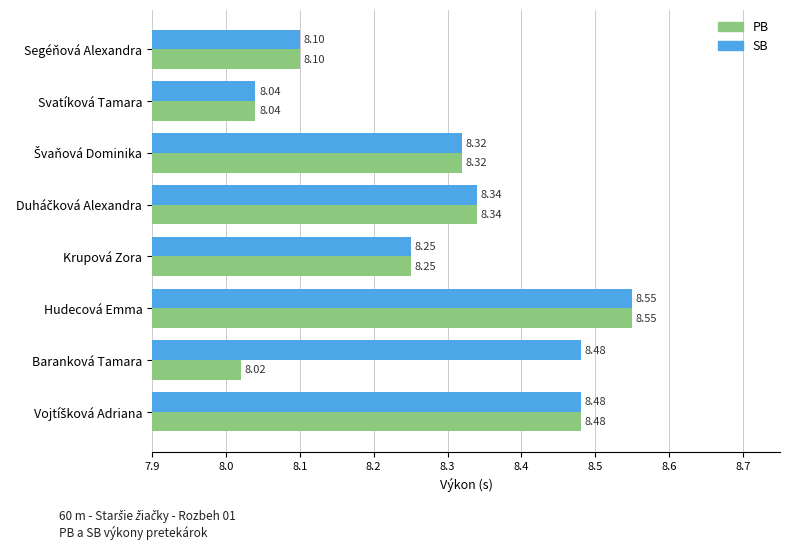

Which category has the lowest value in the SB series?

Svatíková Tamara